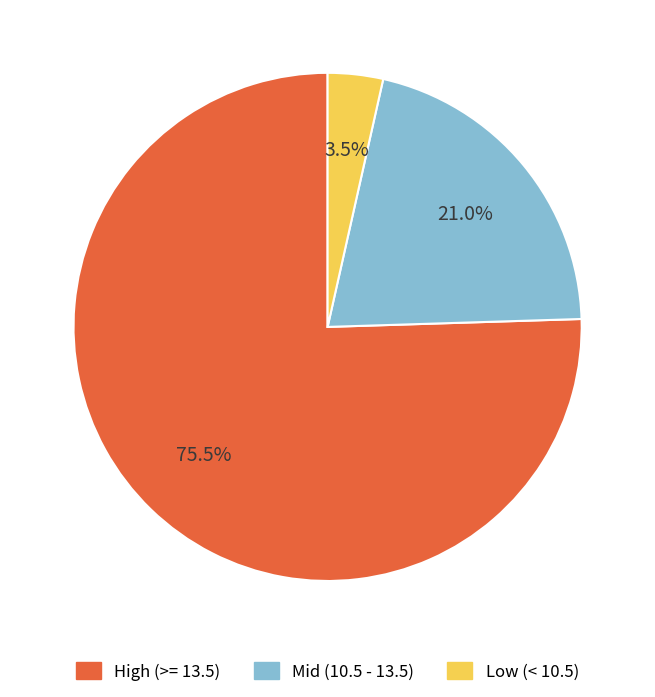

What is the majority slice?

High (>= 13.5)